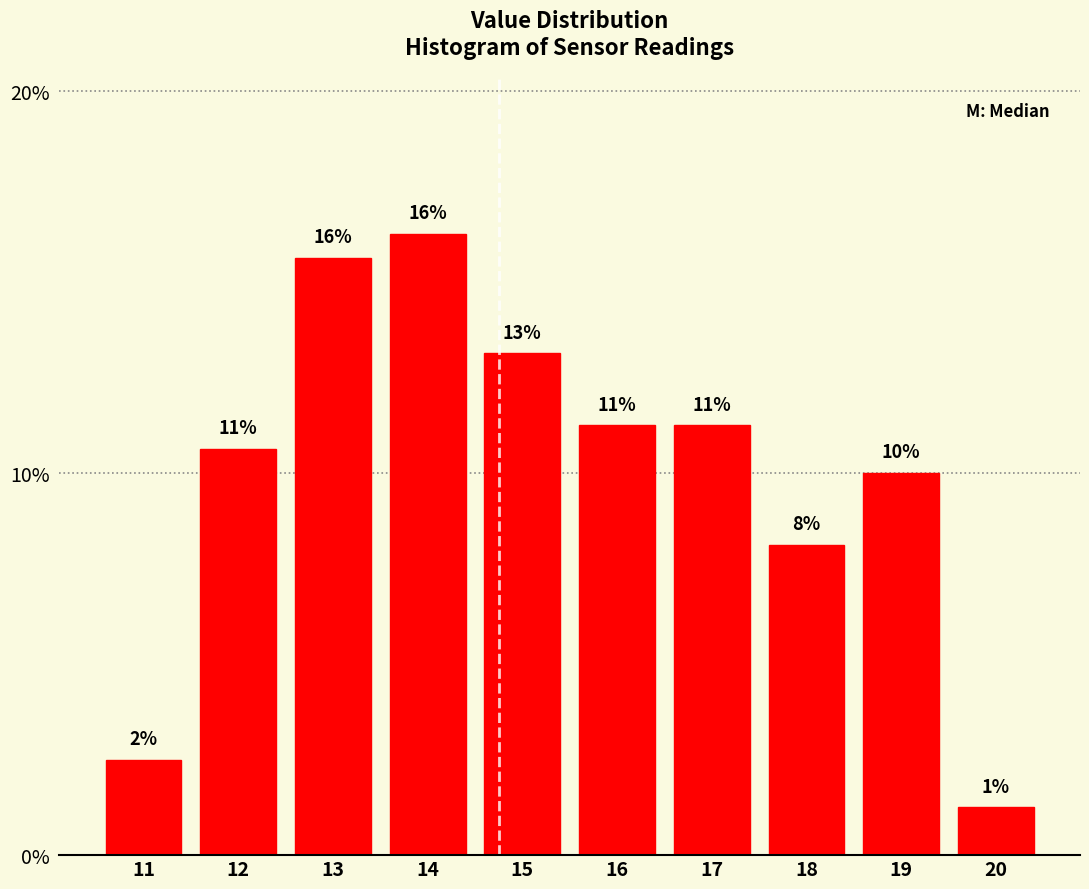

Are the bars horizontal?

No